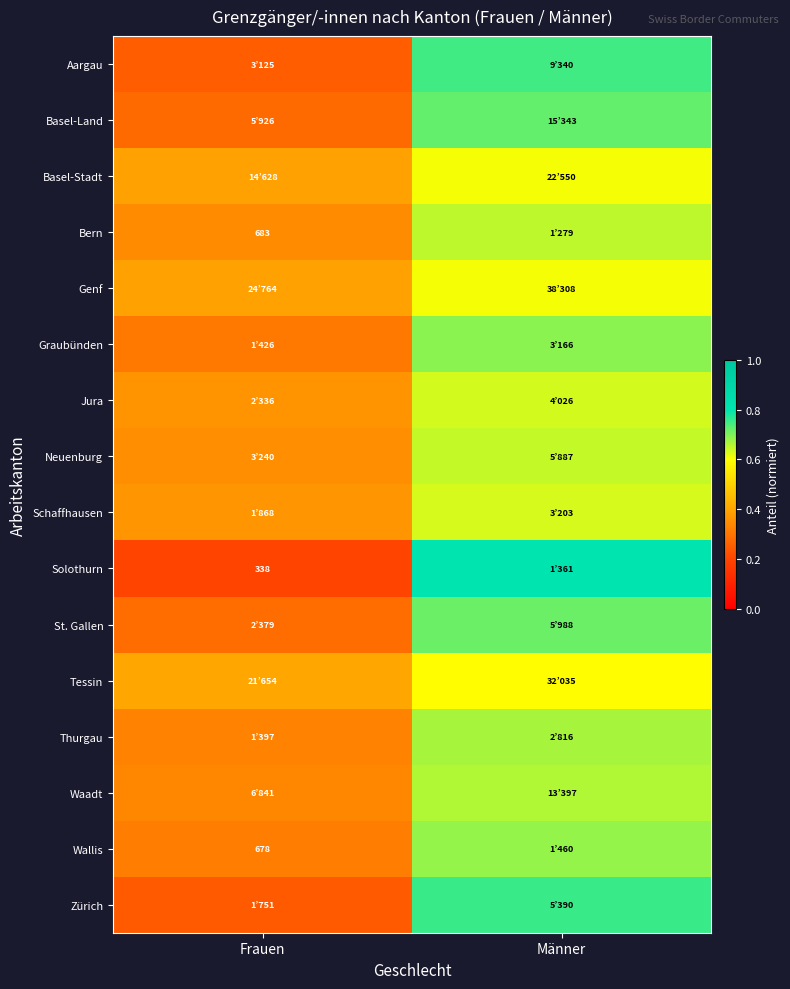

The Neuenburg series shows 0.6 at Männer. True or false?

True